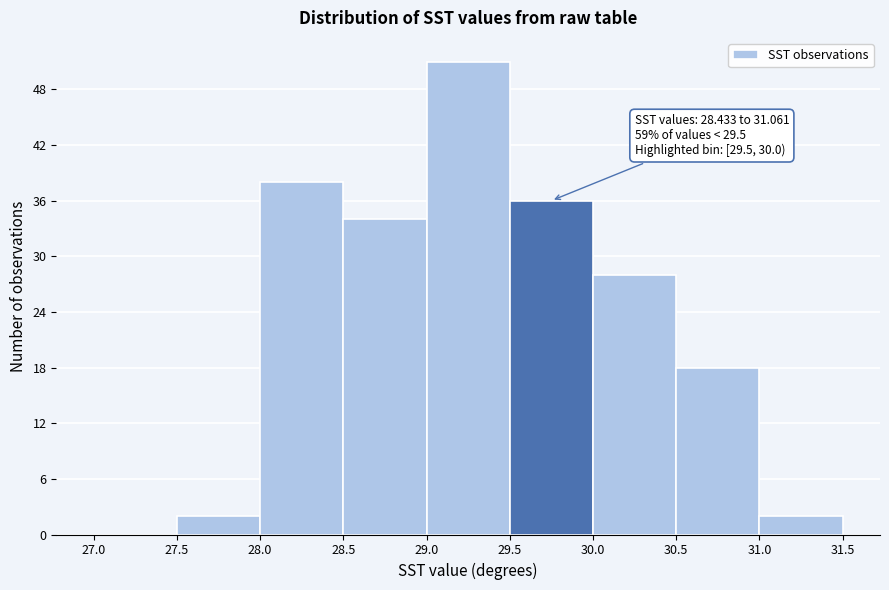

Which range on the x-axis has the tallest bar?

29.0 to 29.5